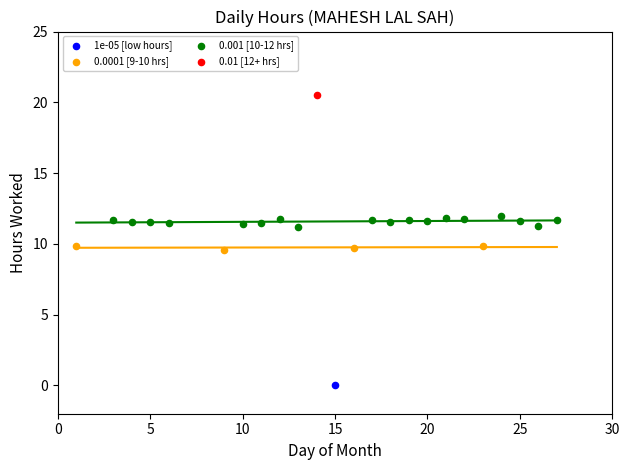

Which series reaches the maximum Y coordinate?

0.01 [12+ hrs]